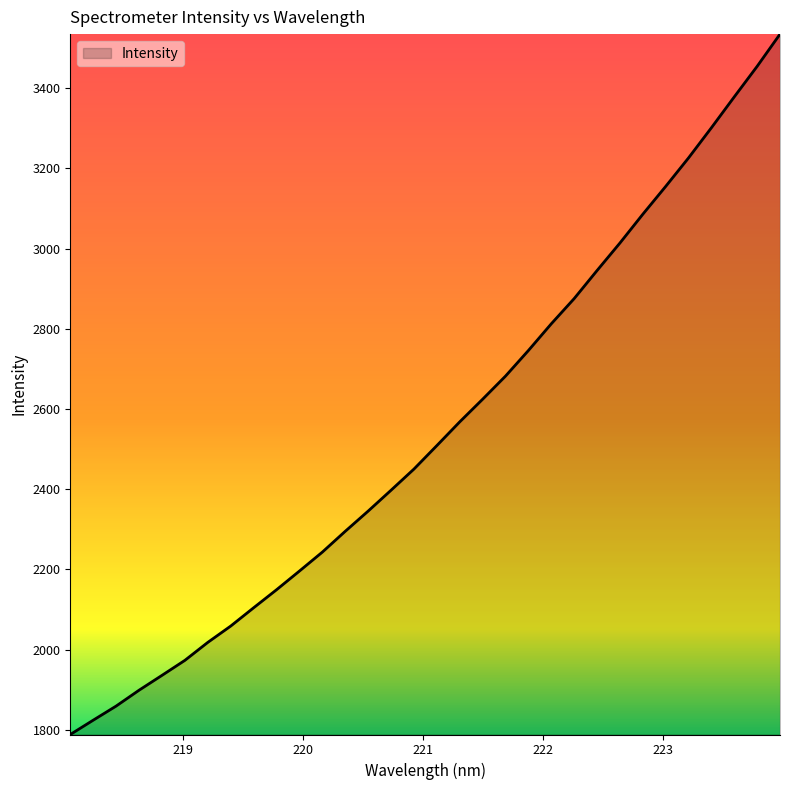

What is the maximum value shown in the chart?

3535.0